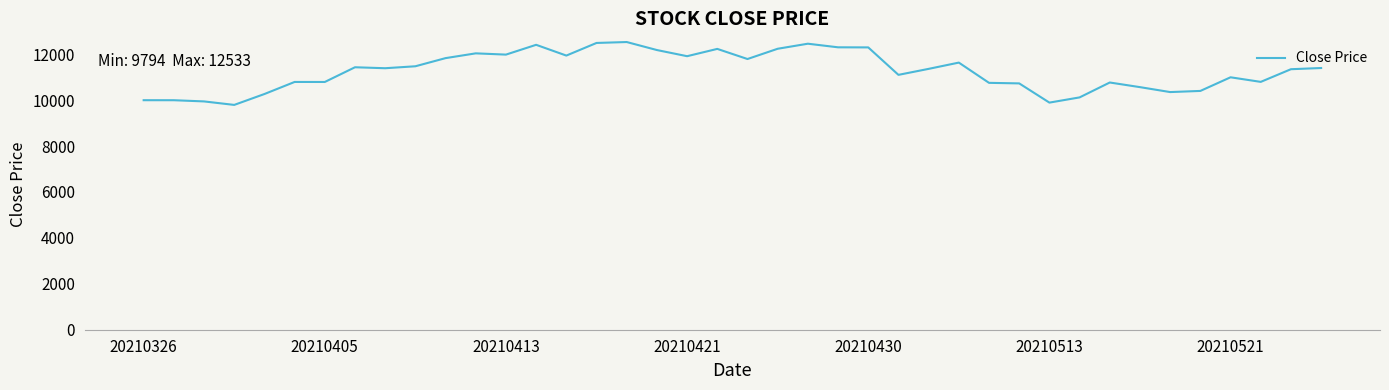

How many values are below 11392?

20